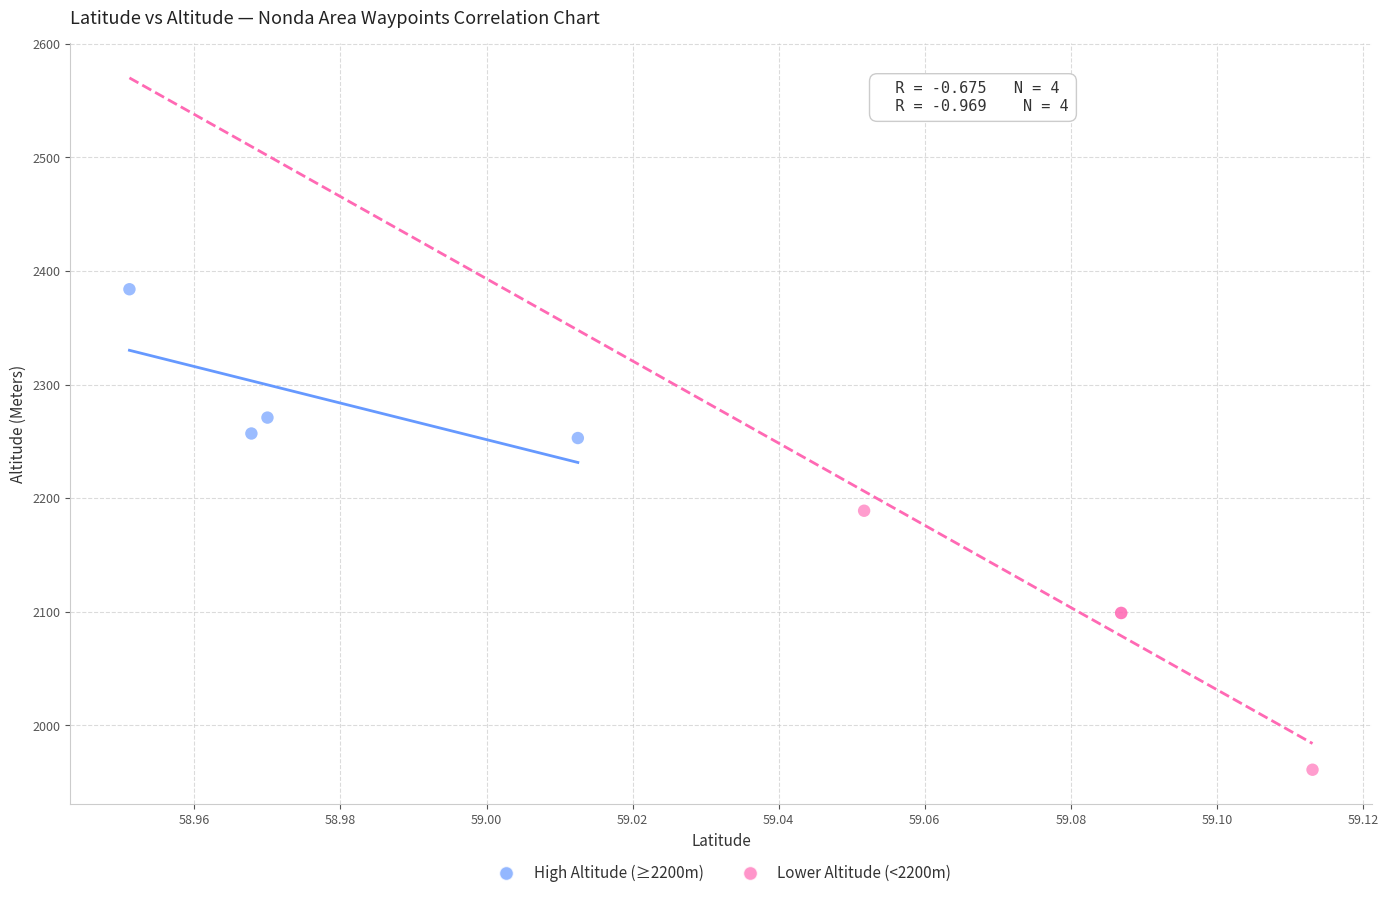

Which series has the widest spread of Y values?

Lower Altitude (<2200m)